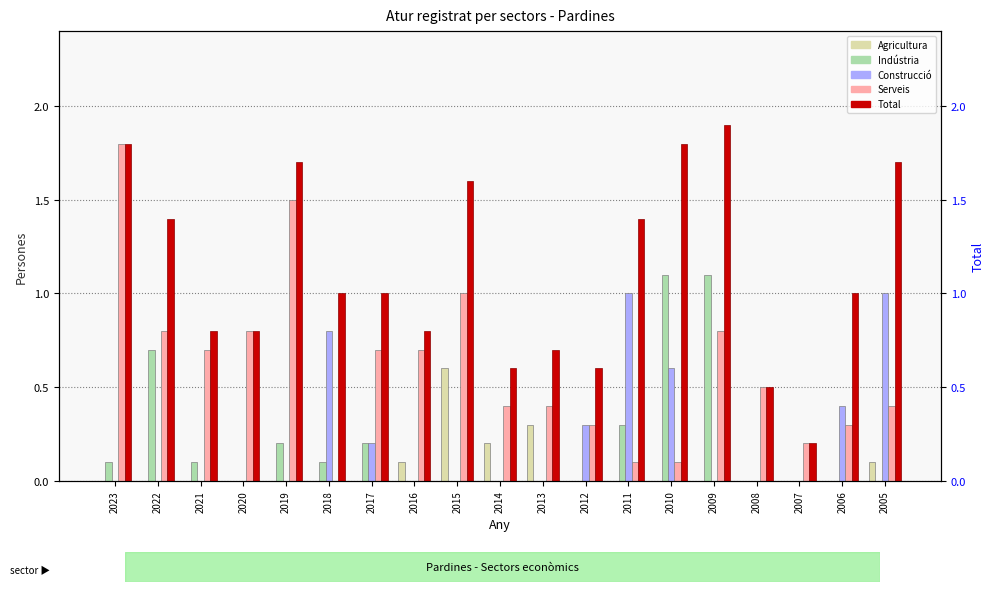

Read the Total value at 2011.

1.4